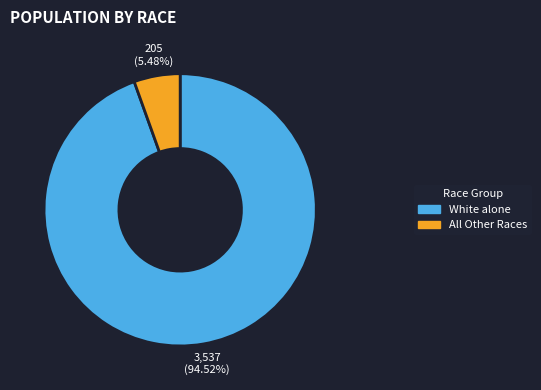

Is there any slice that represents more than half of the pie?

Yes